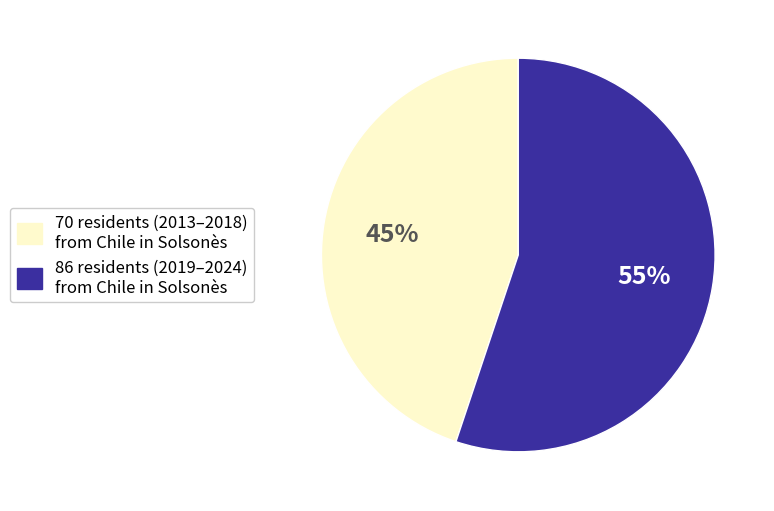

Is there any slice that represents more than half of the pie?

Yes